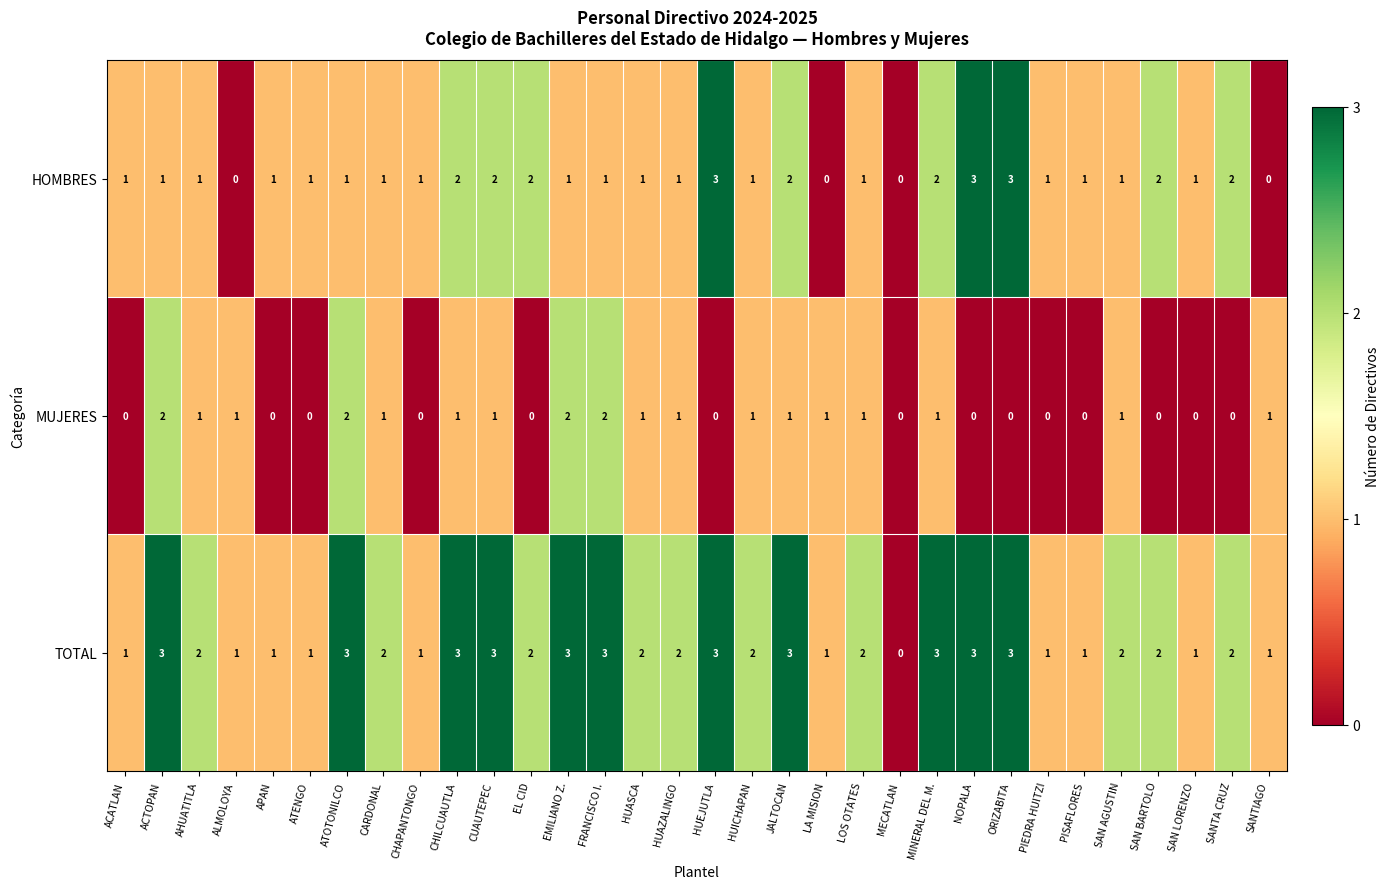

Rank the series by their average value, from lowest to highest.

MUJERES, HOMBRES, TOTAL